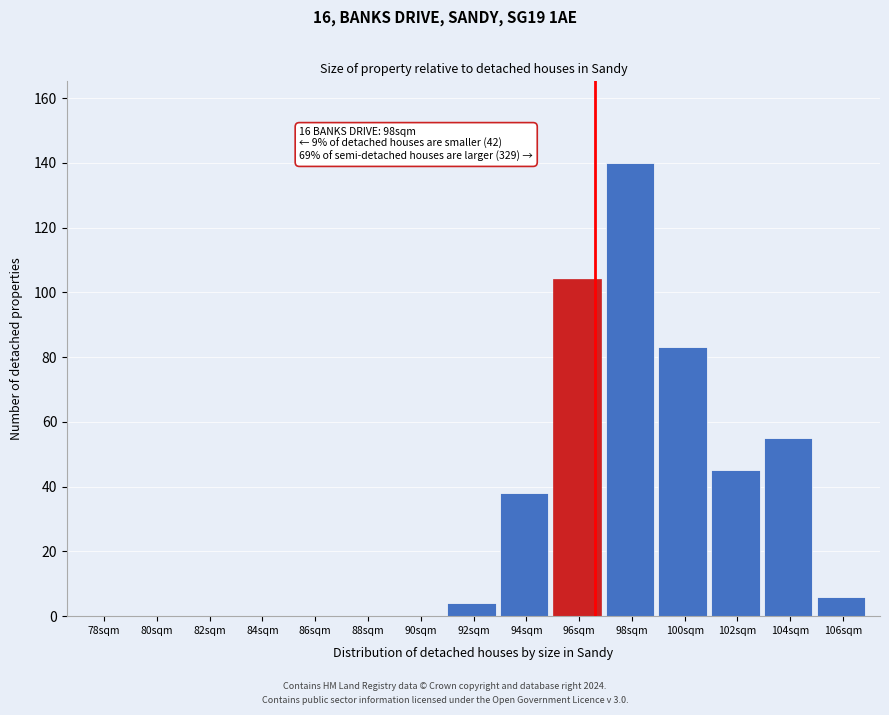

Reading right to left, extract all data points from this chart.

106sqm=6	104sqm=55	102sqm=45	100sqm=83	98sqm=140	96sqm=104	94sqm=38	92sqm=4	90sqm=0	88sqm=0	86sqm=0	84sqm=0	82sqm=0	80sqm=0	78sqm=0